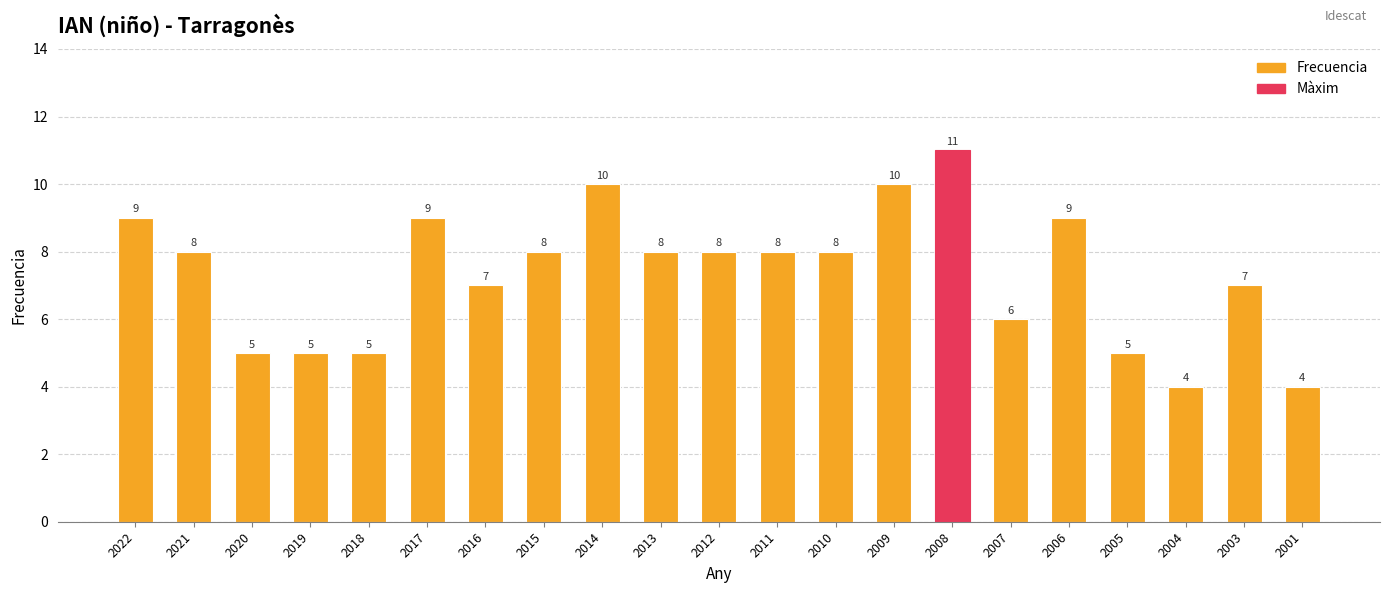

What is the value of the 6th bar from the left?

9